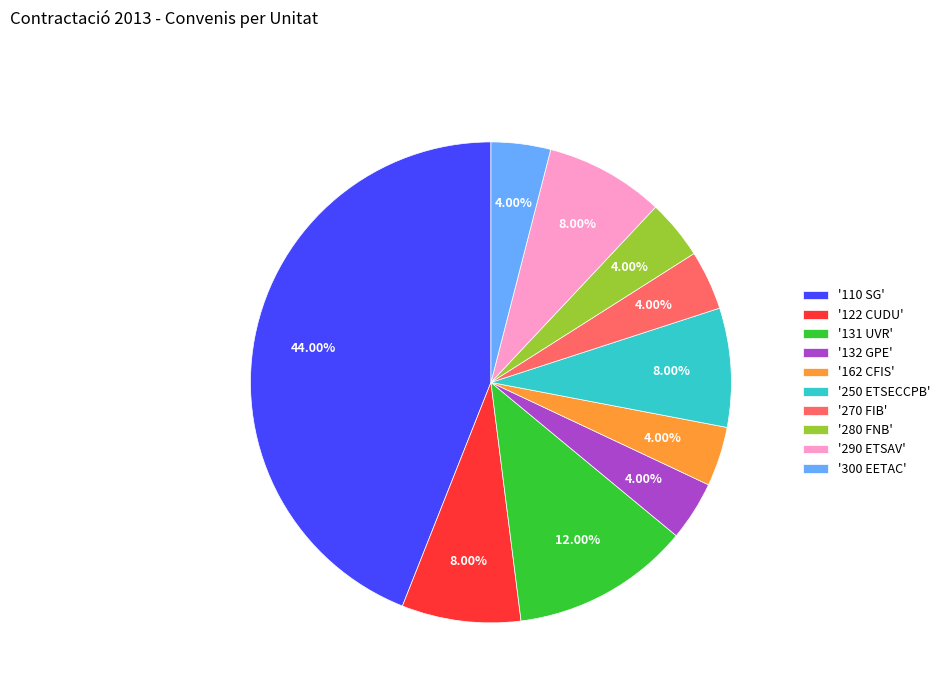

Which has a higher value, '110 SG' or '300 EETAC'?

'110 SG'